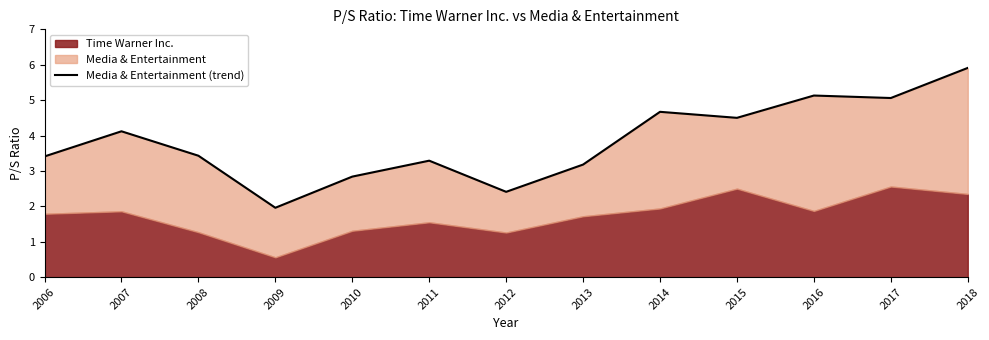

Which label corresponds to the smallest value in the chart?

2009